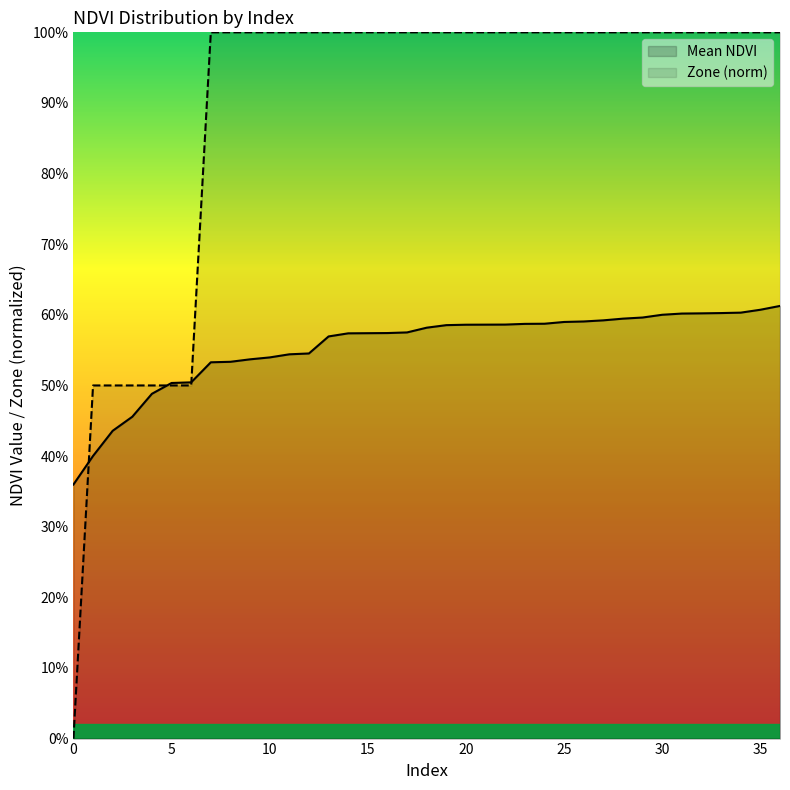

How many intersections are there between Zone (norm) and Mean NDVI?

3